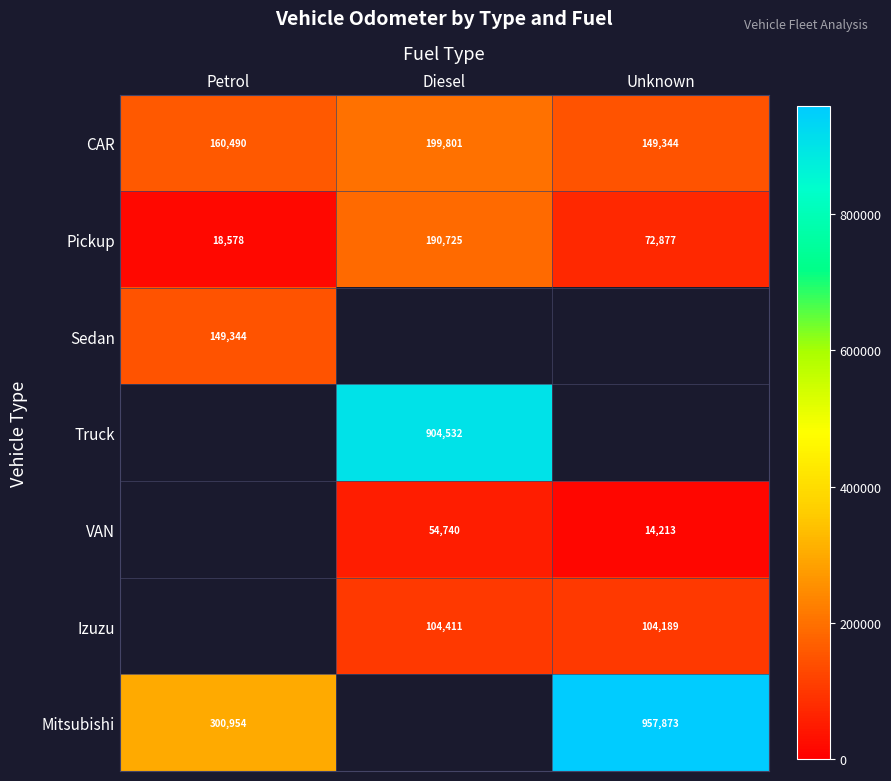

How many Pickup values are between 18578 and 190725?

3